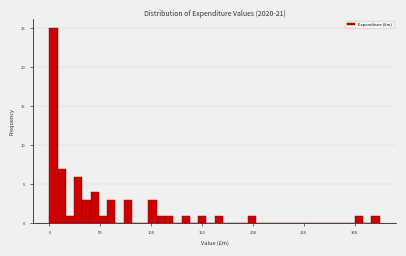

Around what value on the x-axis is the tallest bar? Give the approximate position of its centre, as read against the axis.

5